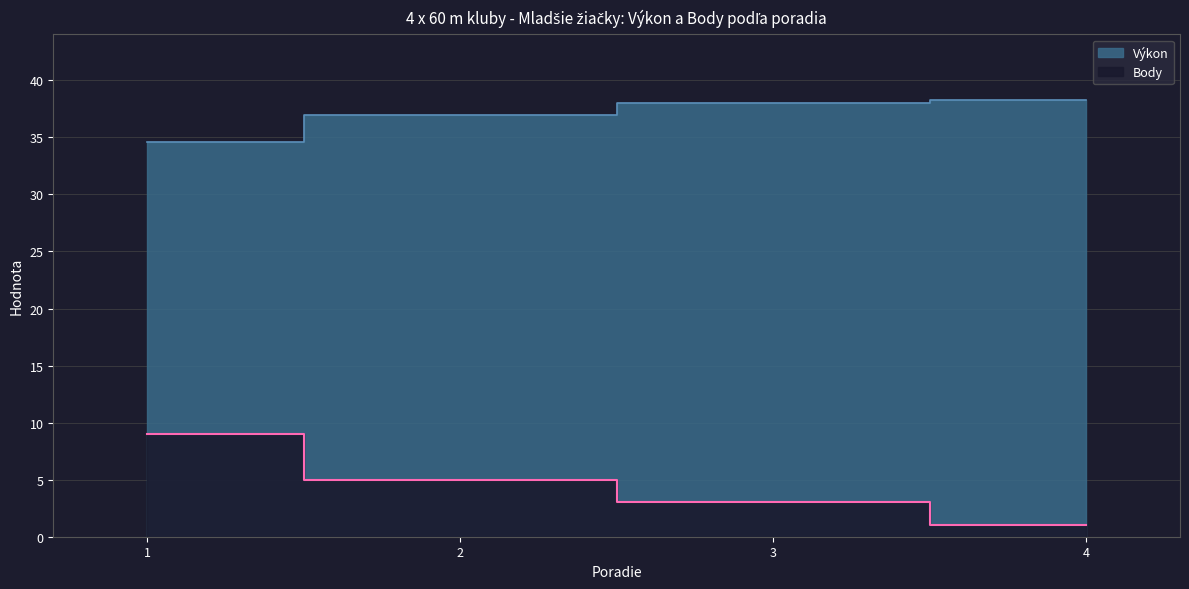

True or false: Výkon has more than 0 interior local peaks.

False